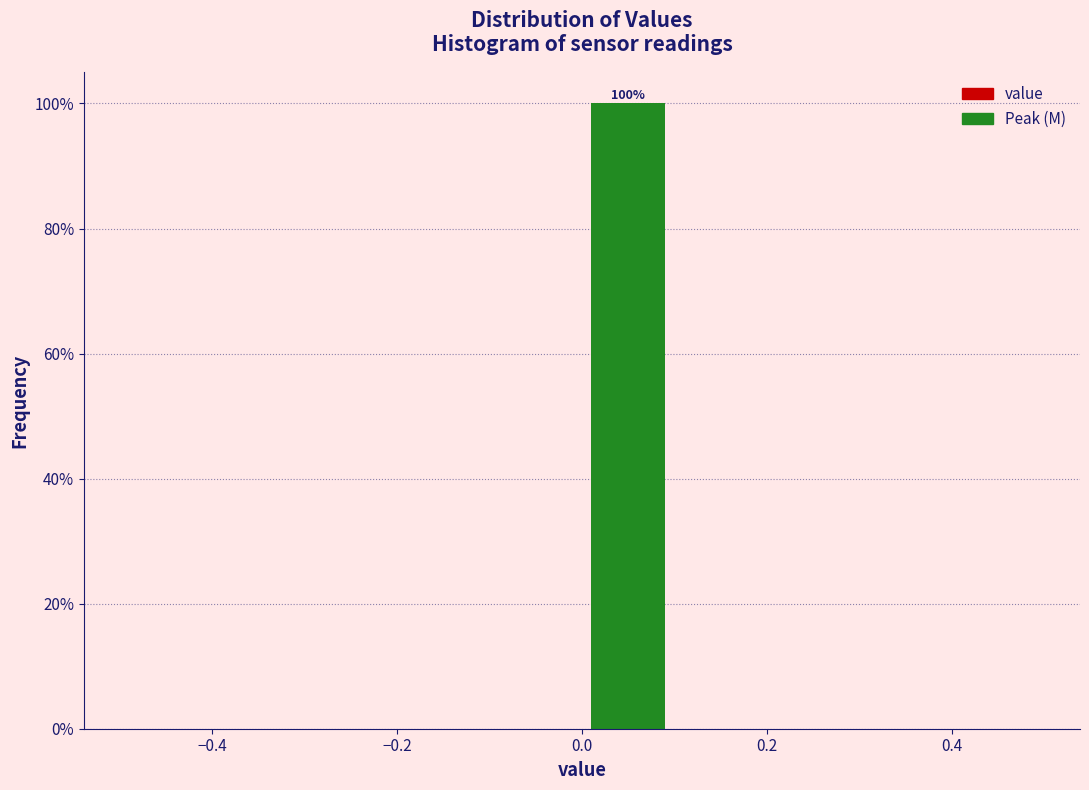

Over which range of the x-axis is the bar tallest?

0.0 to 0.1